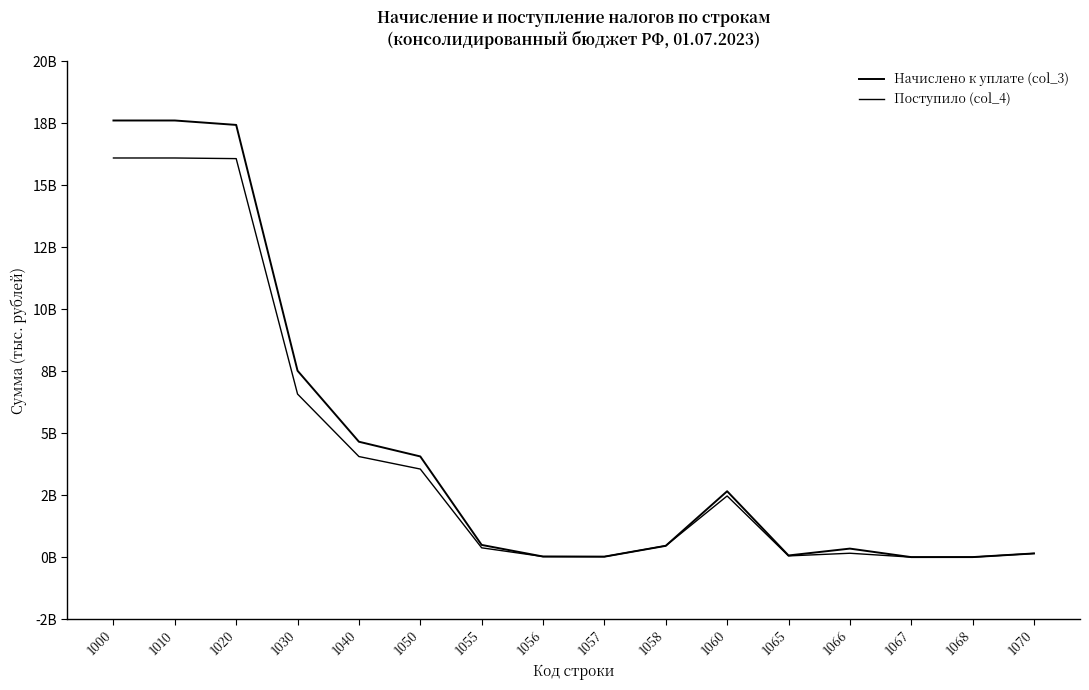

Which series has the largest total across all categories?

Начислено к уплате (col_3)